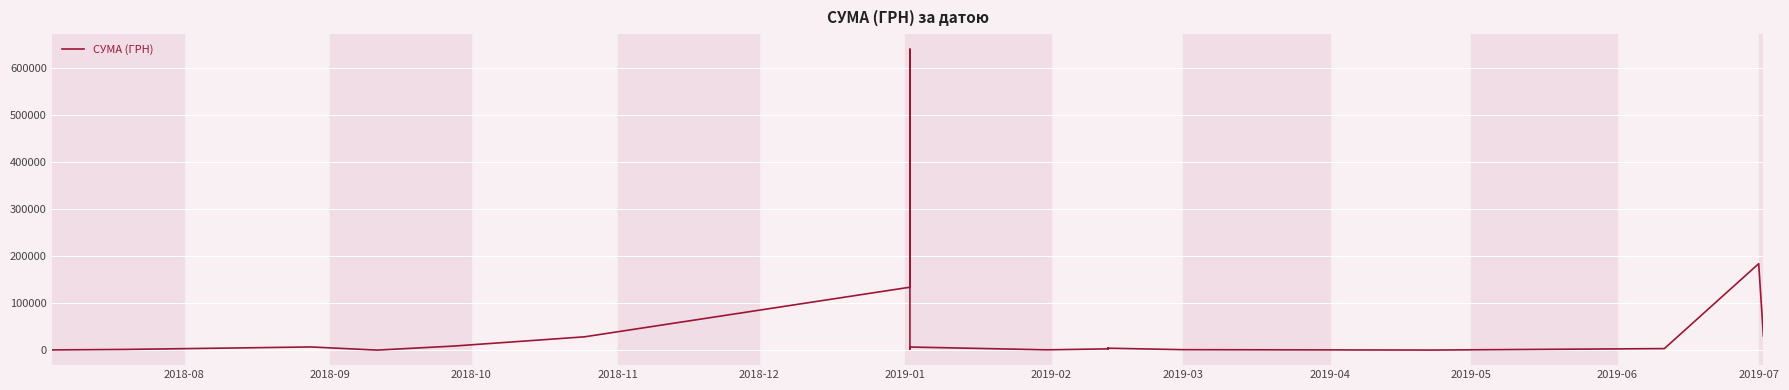

True or false: the data shows 200.2 at 2019-06.

False